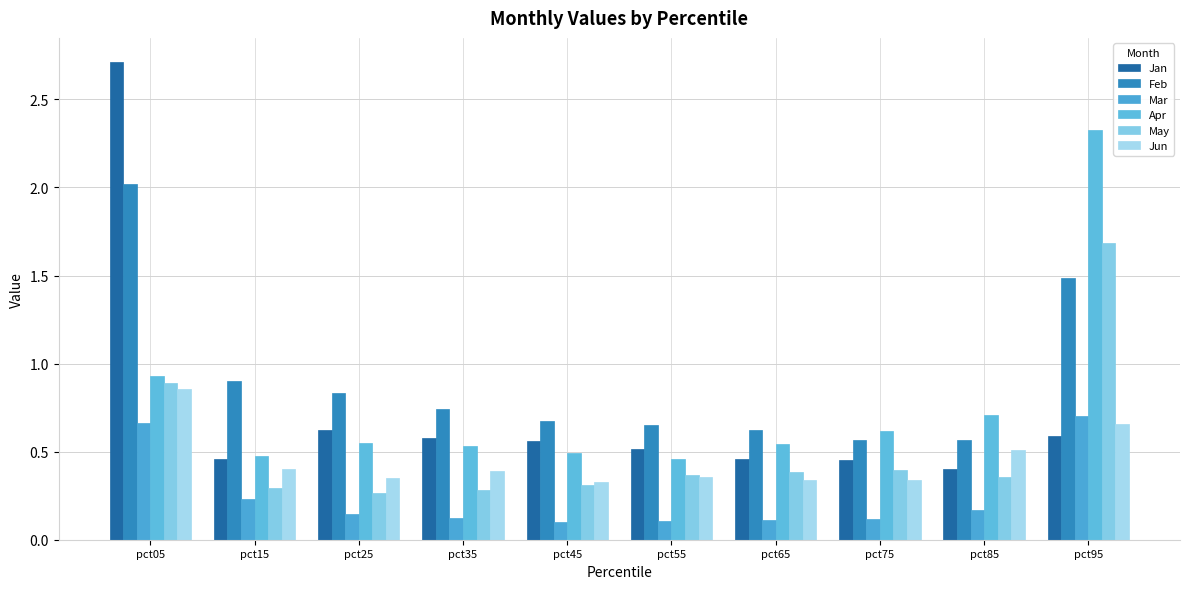

Is it true that Mar equals 0.1 at pct25?

False